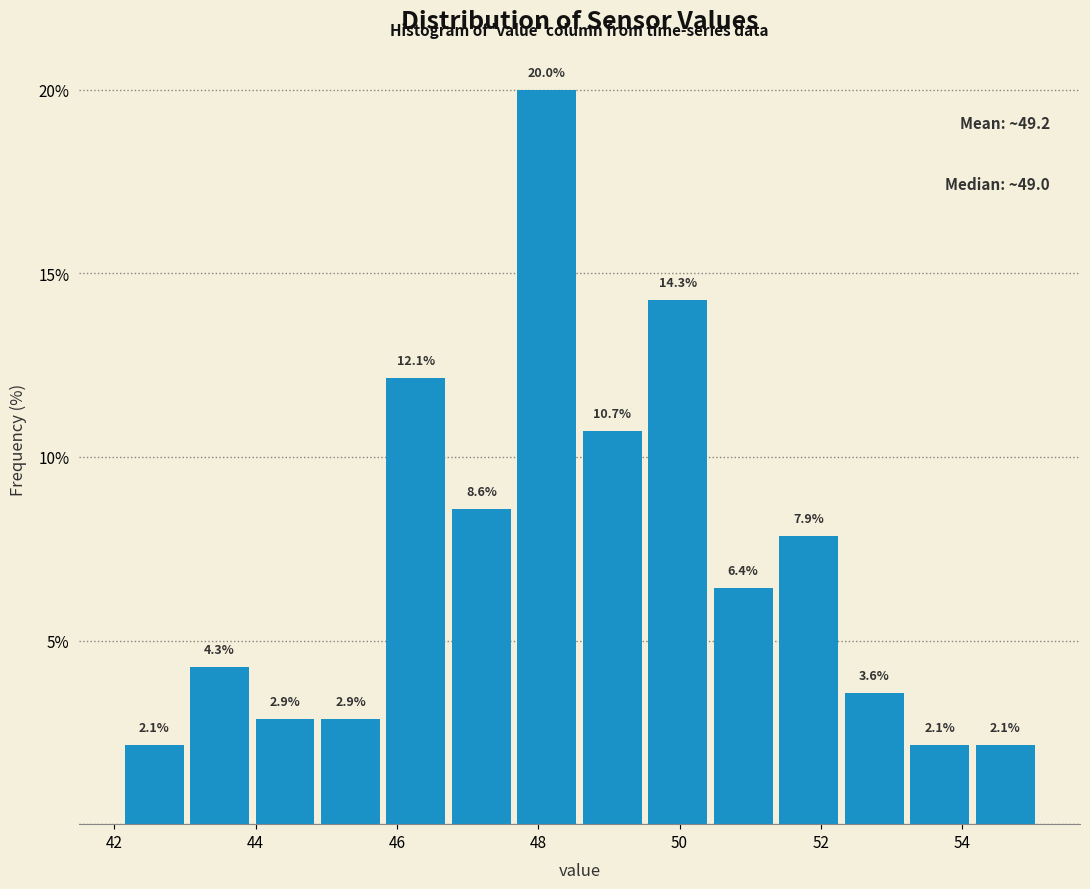

Reading left to right, list every bar in this chart as the range it spans on the x-axis followed by its height. The bar edges are not printed on the chart, so give them approximately, as read against the axis.

42.2 to 43.0: 2.1
43.0 to 44.0: 4.3
44.0 to 44.8: 2.9
44.8 to 45.8: 2.9
45.8 to 46.8: 12.1
46.8 to 47.6: 8.6
47.6 to 48.6: 20.0
48.6 to 49.6: 10.7
49.6 to 50.4: 14.3
50.4 to 51.4: 6.4
51.4 to 52.2: 7.9
52.2 to 53.2: 3.6
53.2 to 54.2: 2.1
54.2 to 55.0: 2.1